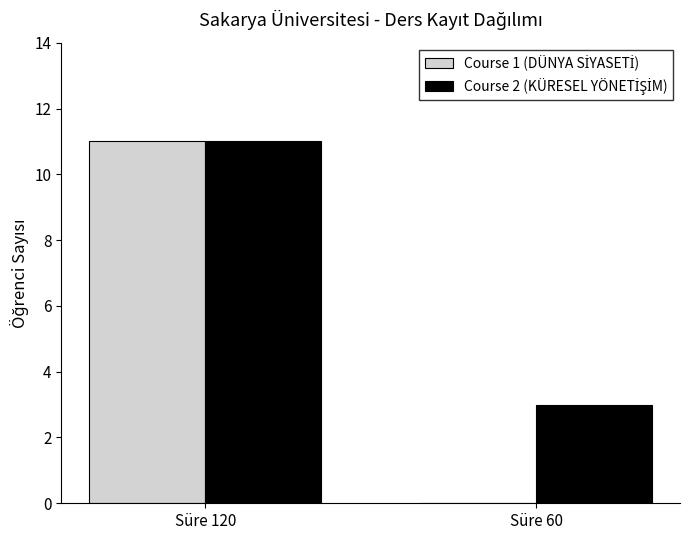

What is the total value across all series at Süre 60?

3